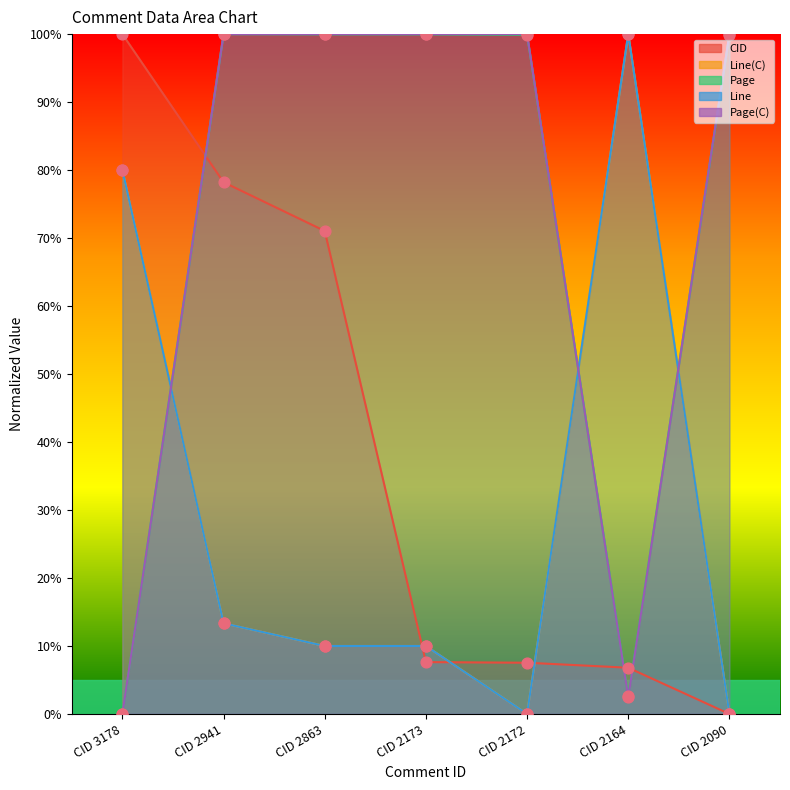

Which series has the largest total across all categories?

Page(C)